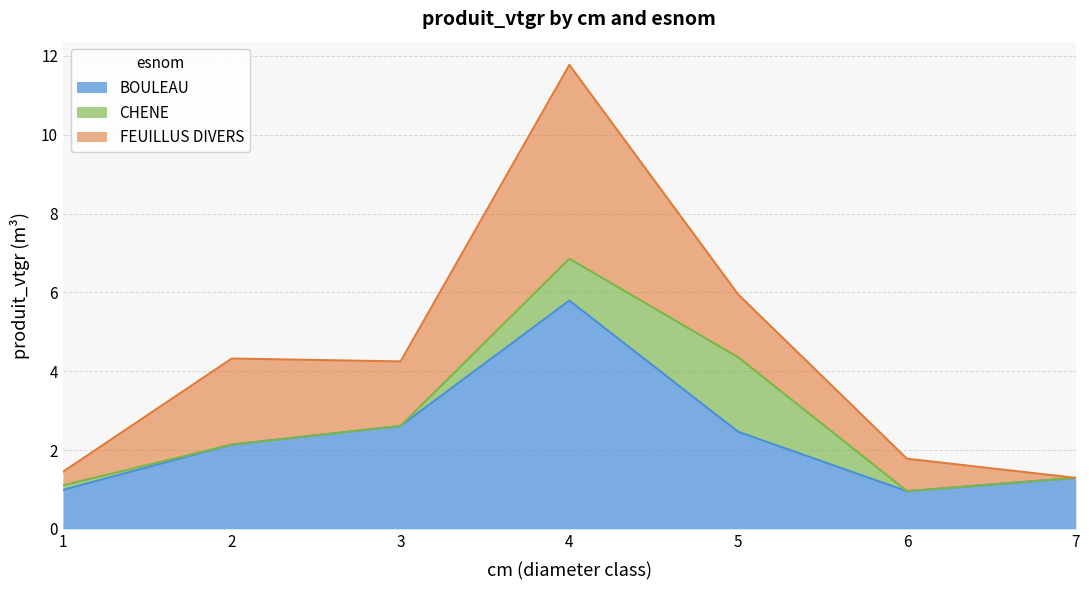

What is the maximum value for FEUILLUS DIVERS?

4.9